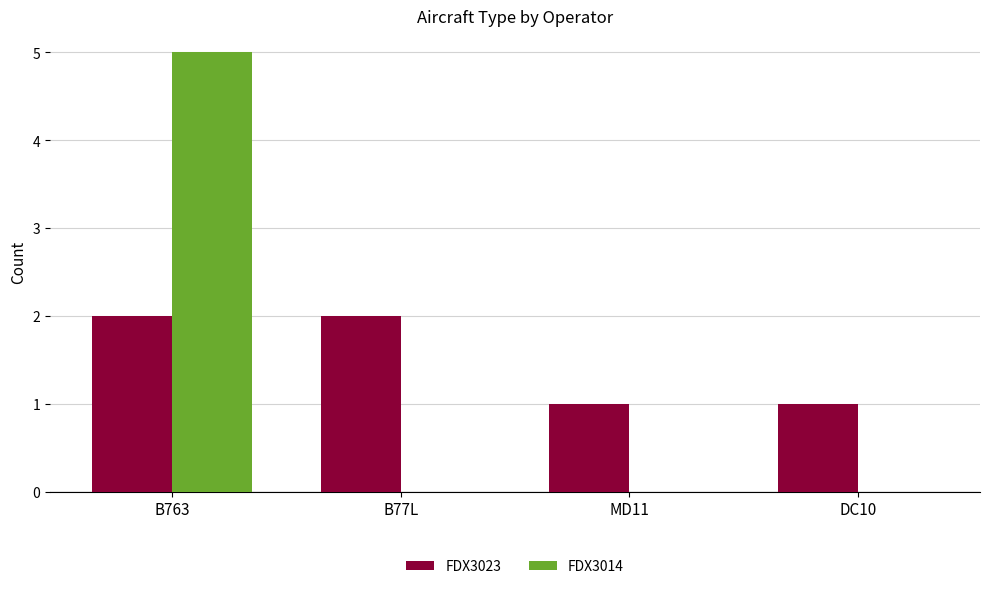

Are the bars horizontal?

No